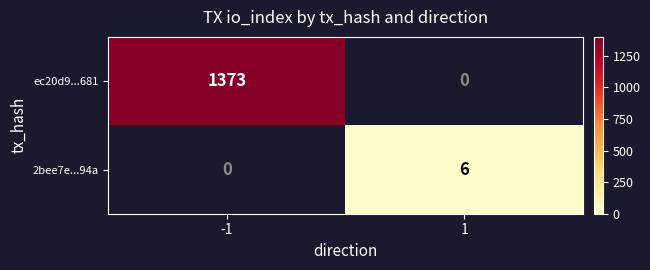

The value of 2bee7e...94a at 1 is 8.8. True or false?

False